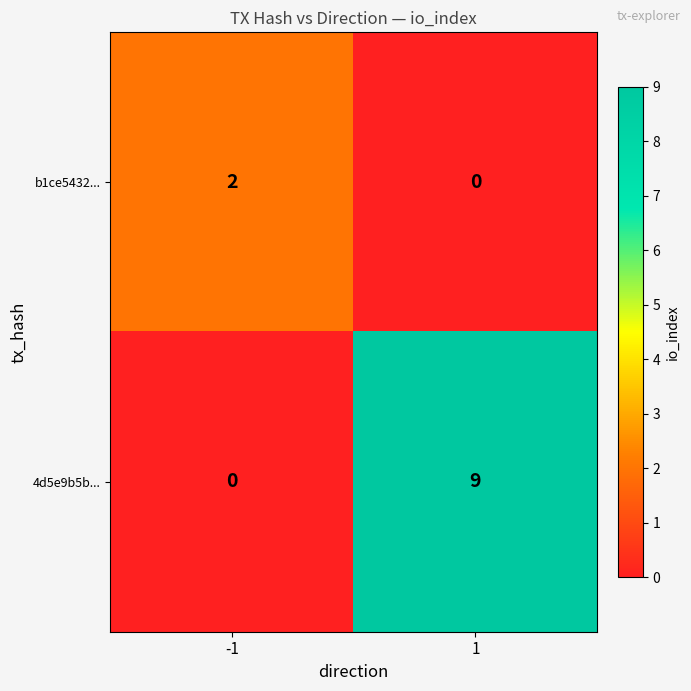

What is the sum of all 4d5e9b5b... values?

9